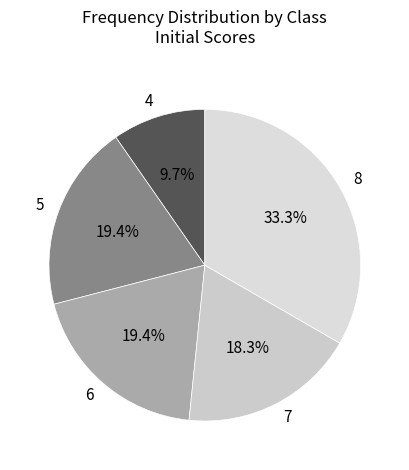

To the nearest percent, what is the difference between the 5 and 8 slice percentages?

14%